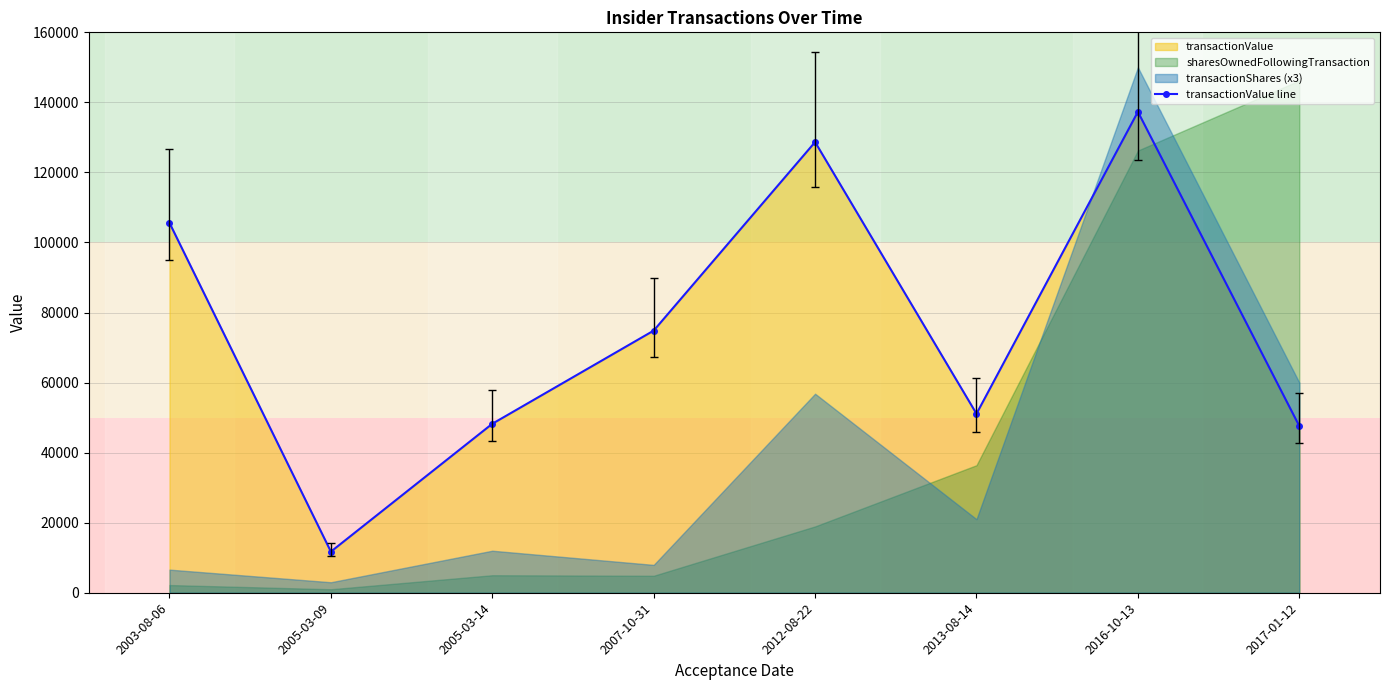

At which category does the data reach its first local peak?

2012-08-22